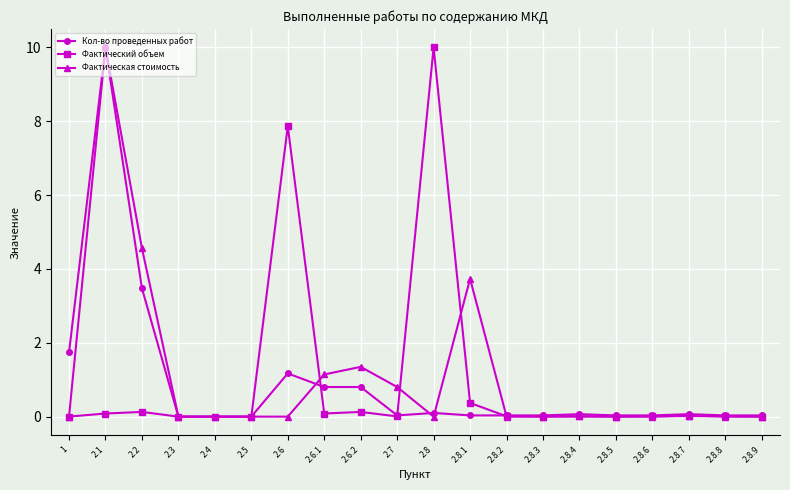

True or false: Кол-во проведенных работ has more than 1 interior local peaks.

True